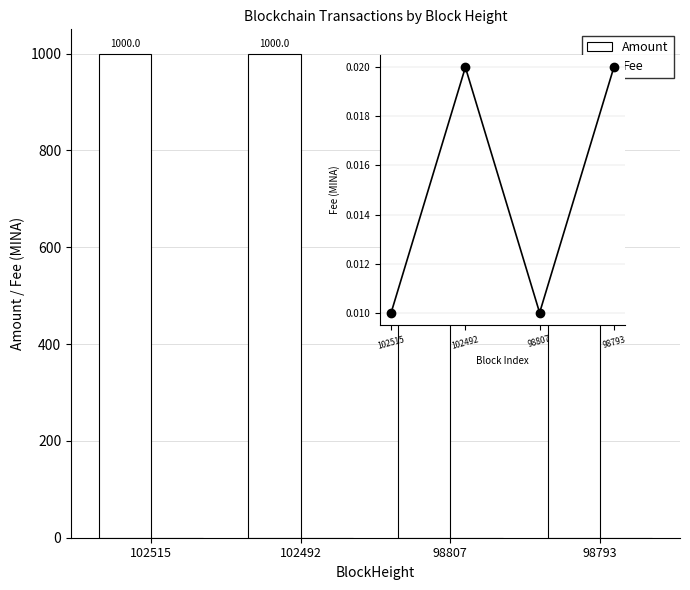

Reading left to right, list all the values displayed in this chart.

Amount: 102515=1000.0	102492=1000.0	98807=499.0	98793=500.0
Fee: 102515=0.0	102492=0.0	98807=0.0	98793=0.0